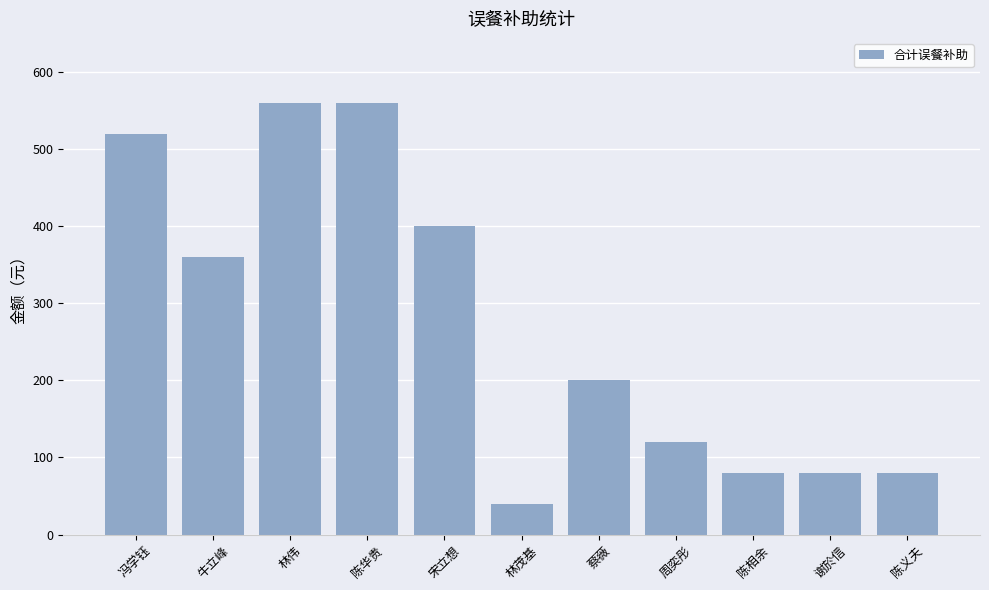

How many bars are there in total?

11